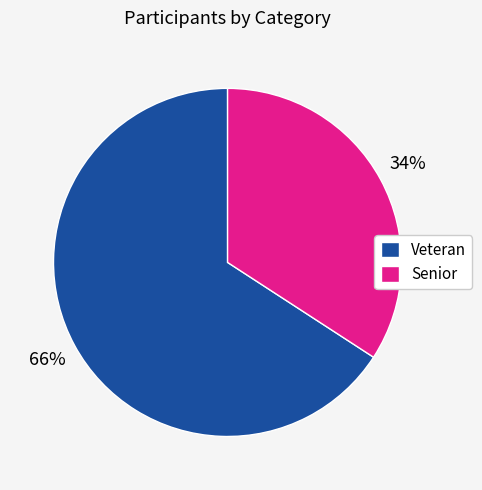

Is Veteran the majority of the pie?

Yes